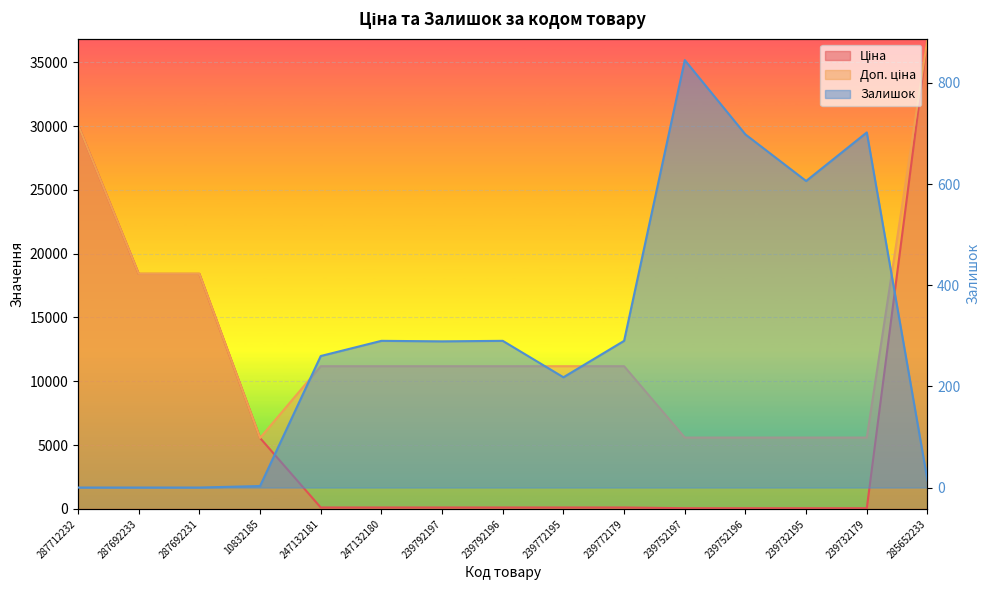

Rank the categories by Доп. ціна value from highest to lowest.

285652233, 287712232, 287692233, 287692231, 247132181, 247132180, 239792197, 239792196, 239772195, 239772179, 239752197, 239752196, 239732195, 239732179, 10832185